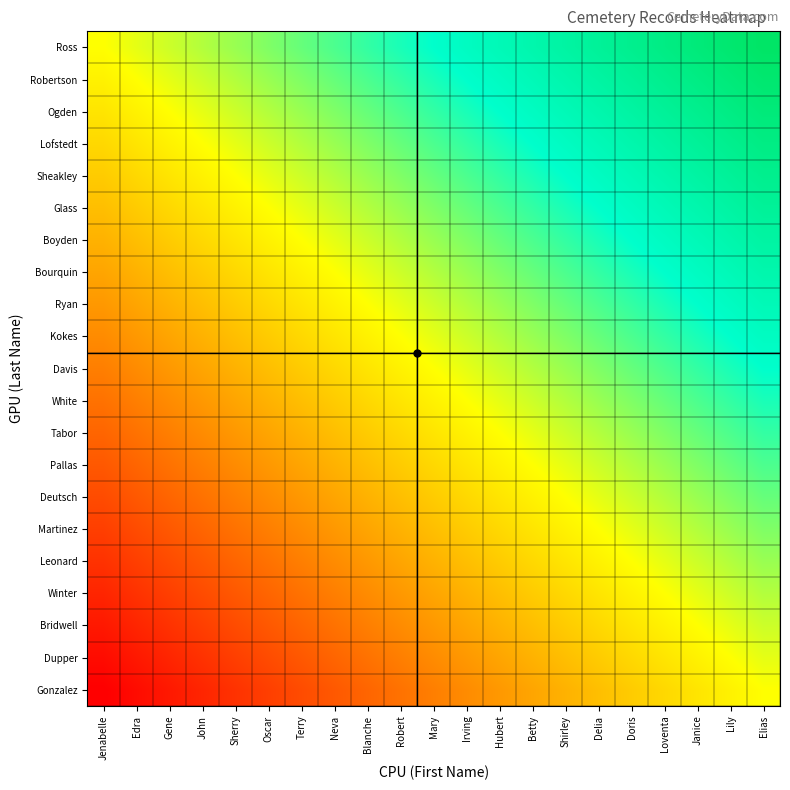

Which has a higher value, Jenabelle or Neva?

Neva